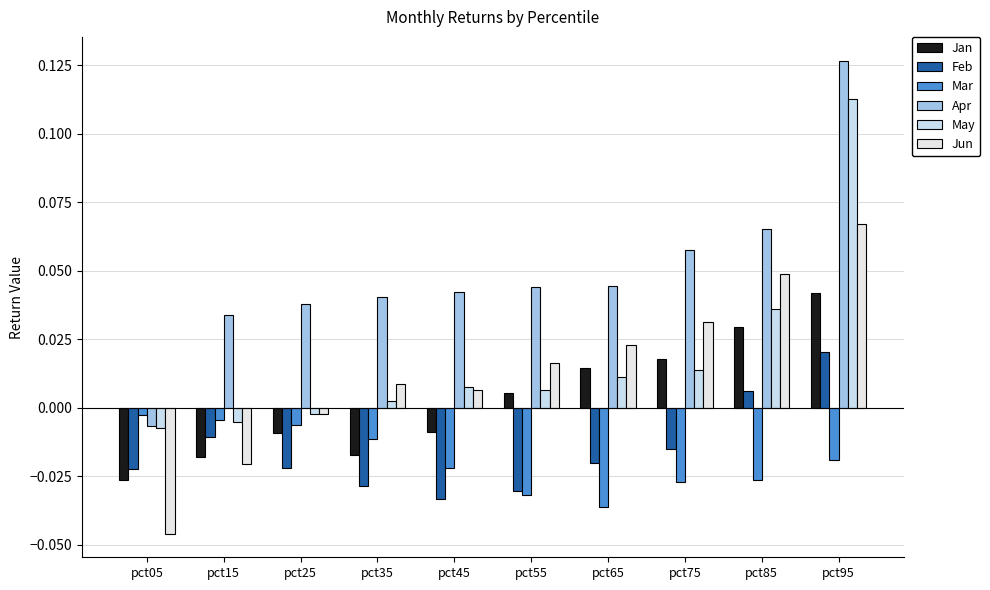

What is the difference between the maximum and minimum values in the May series?

0.1